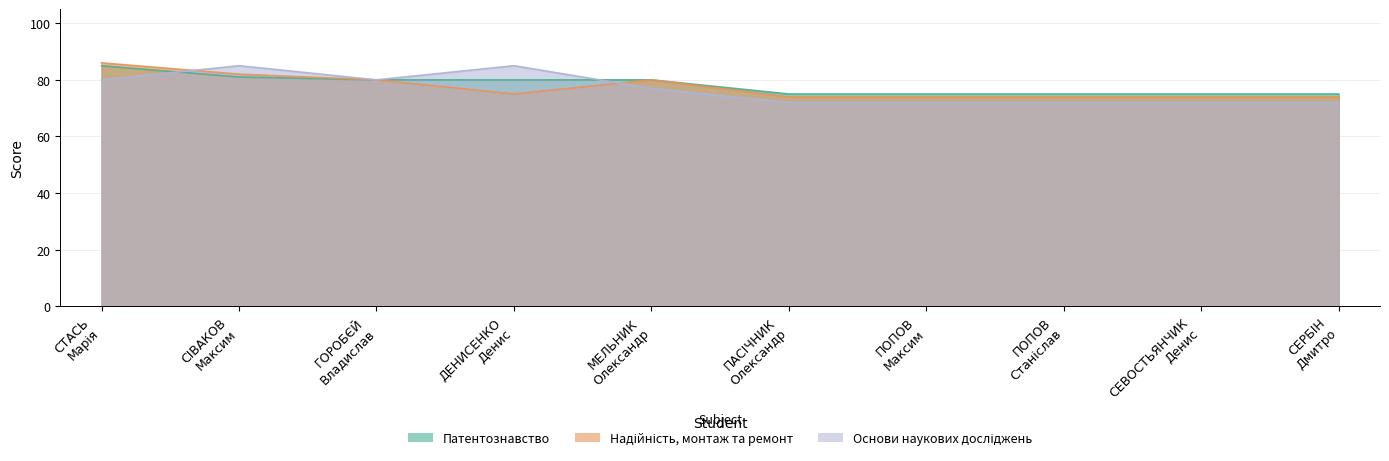

Which category has the highest value in the Патентознавство series?

СТАСЬ Марія